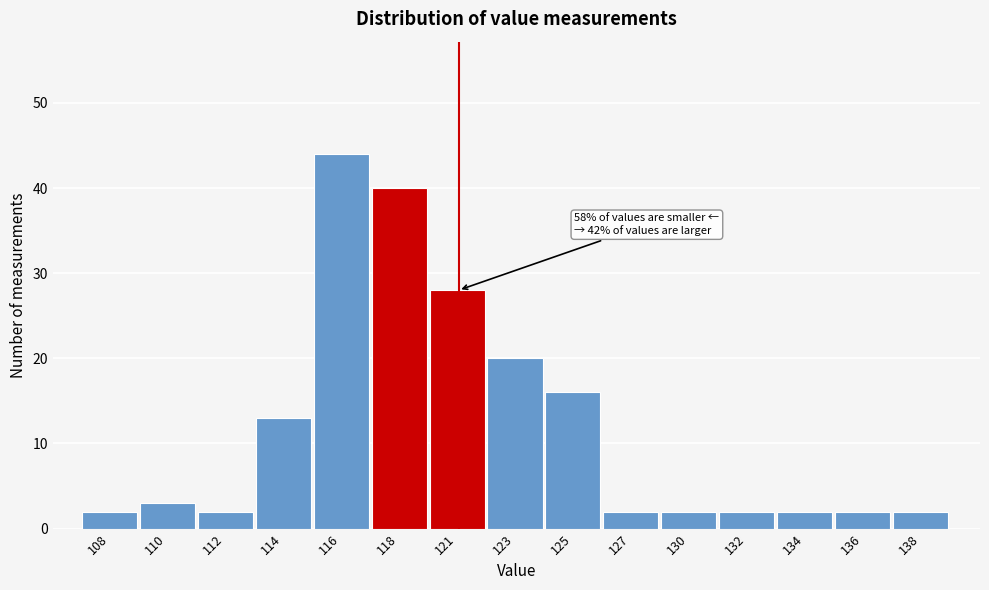

Reading right to left, extract all data points from this chart.

138=2	136=2	134=2	132=2	130=2	127=2	125=16	123=20	121=28	118=40	116=44	114=13	112=2	110=3	108=2